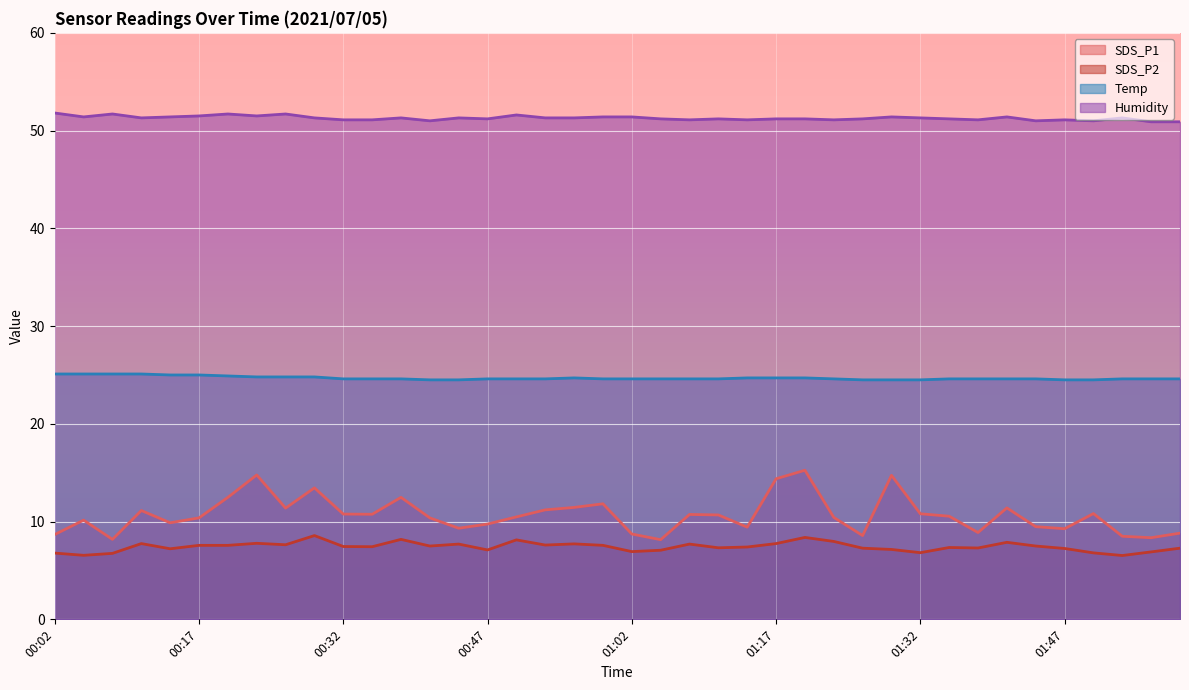

True or false: SDS_P2 and Humidity intersect in this chart.

False